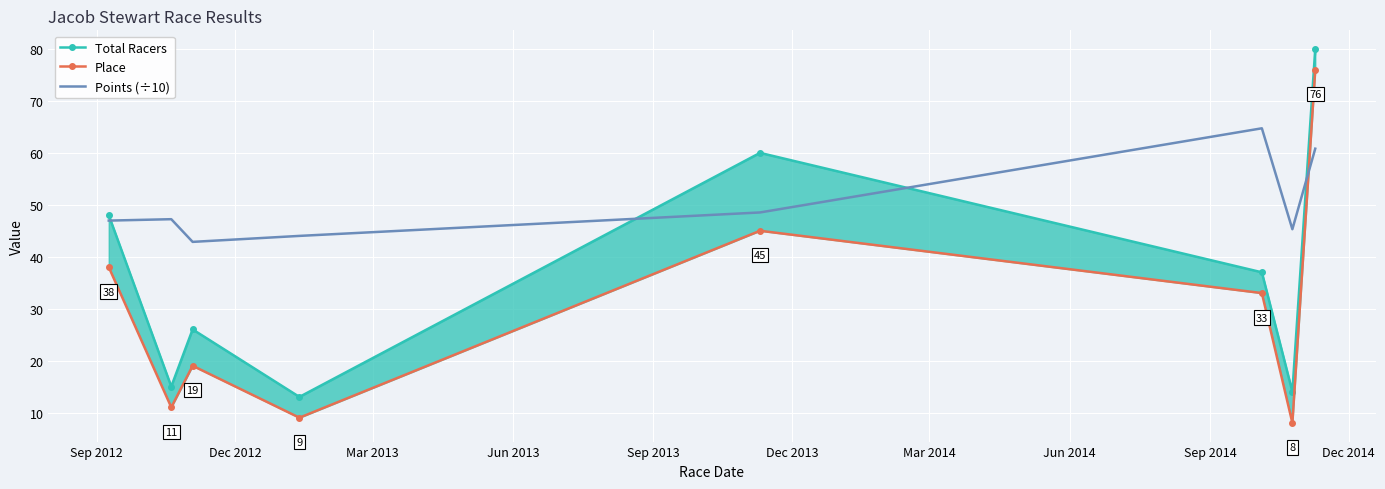

What is the spread (max minus min) of values at Dec 2012?

36.2